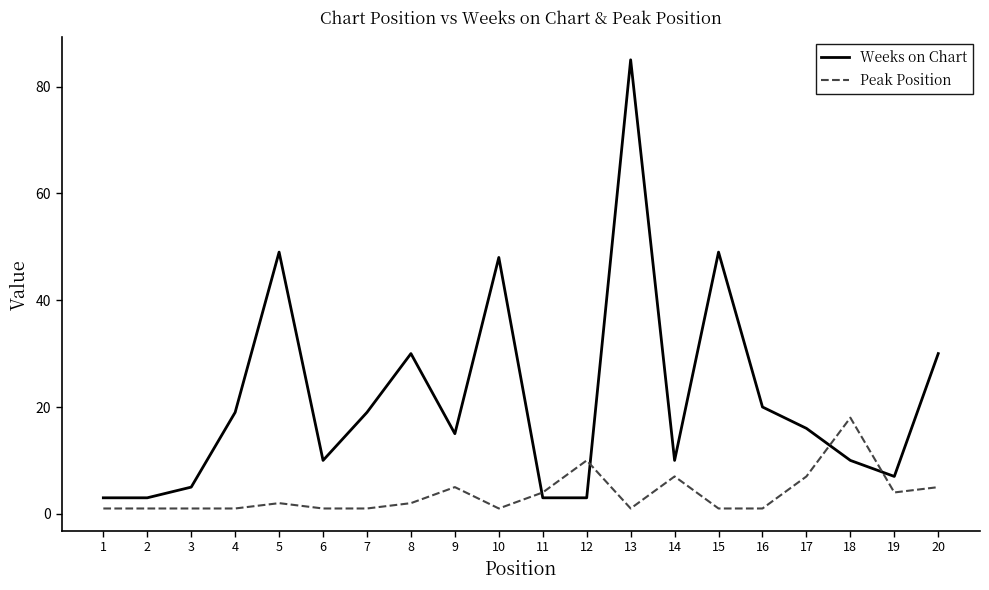

At which label is Weeks on Chart closest to 44?

10